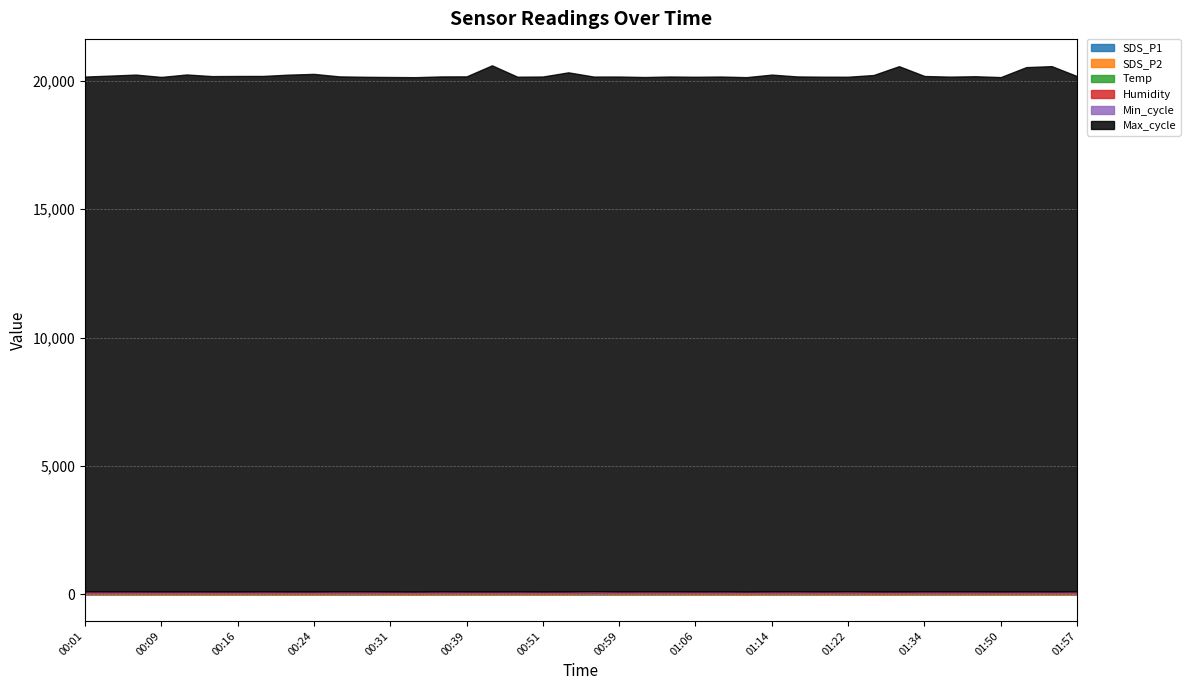

What is the difference between the Max_cycle values at 01:29 and 01:47?

395.0